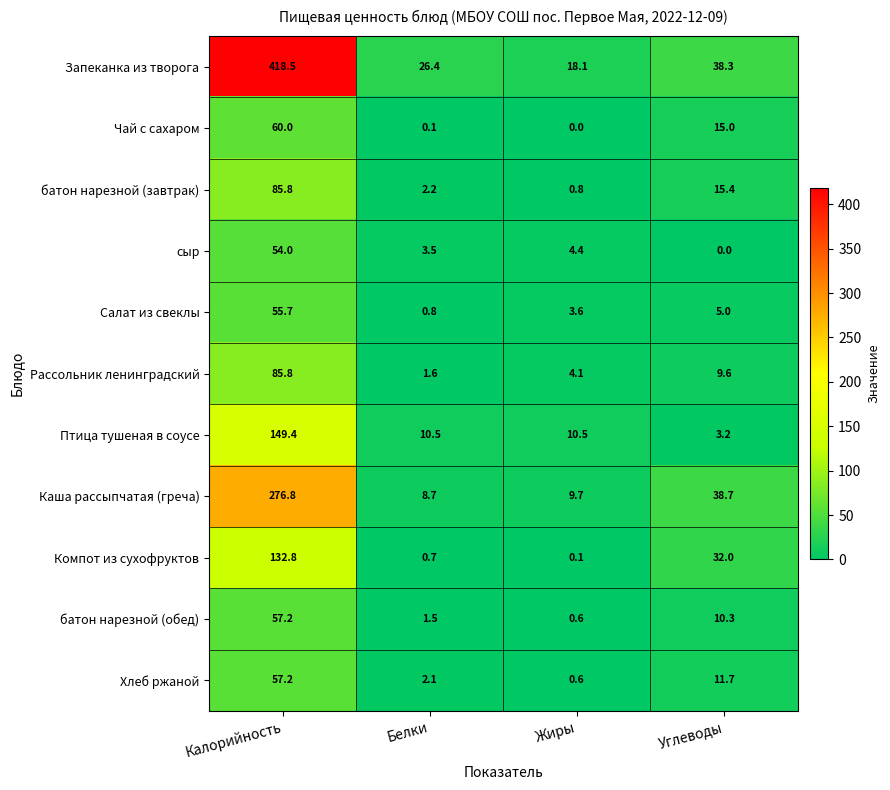

The Каша рассыпчатая (греча) series shows 276.8 at Калорийность. True or false?

True